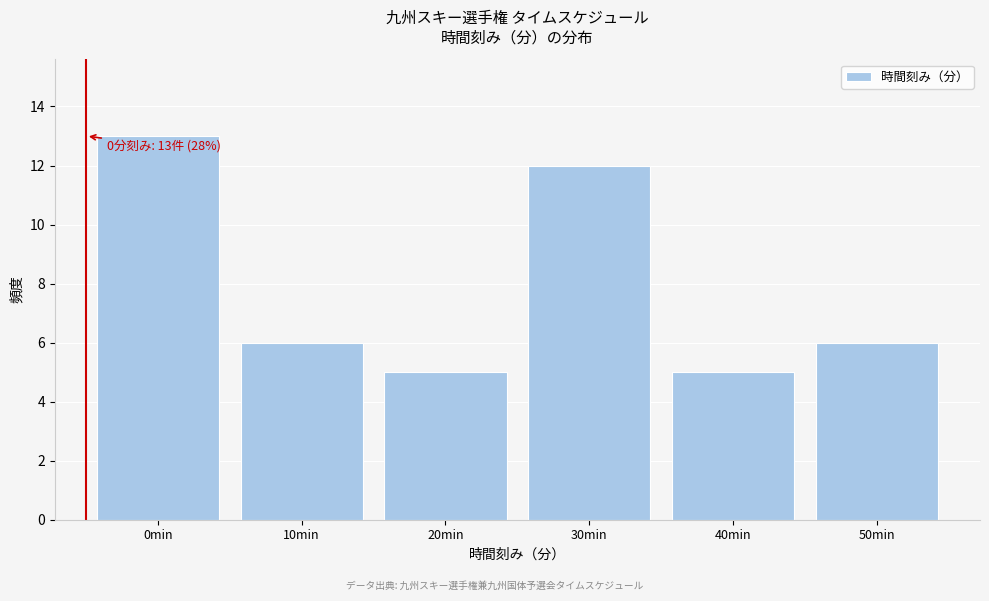

Reading left to right, what are all the values shown in this chart?

13	6	5	12	5	6